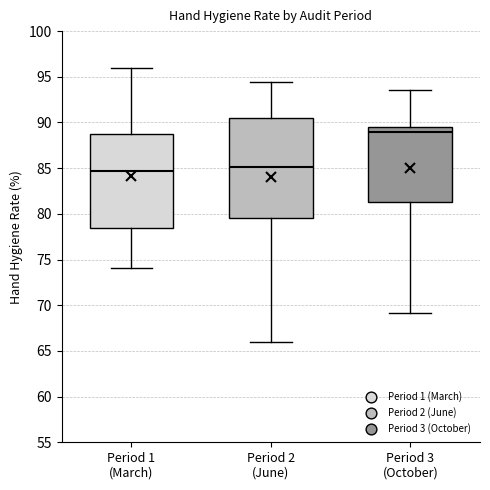

Reading left to right, transcribe this box plot: for each box, give where its median line is, the range the box spans, and where its two whiskers end, as read against the y-axis. The values are not printed on the chart, so give them approximately, as read against the axis.

Period 1 (March): median 84.5, box 78.5 to 89.0, whiskers 74.0 to 96.0
Period 2 (June): median 85.0, box 79.5 to 90.5, whiskers 66.0 to 94.5
Period 3 (October): median 89.0, box 81.5 to 89.5, whiskers 69.0 to 93.5